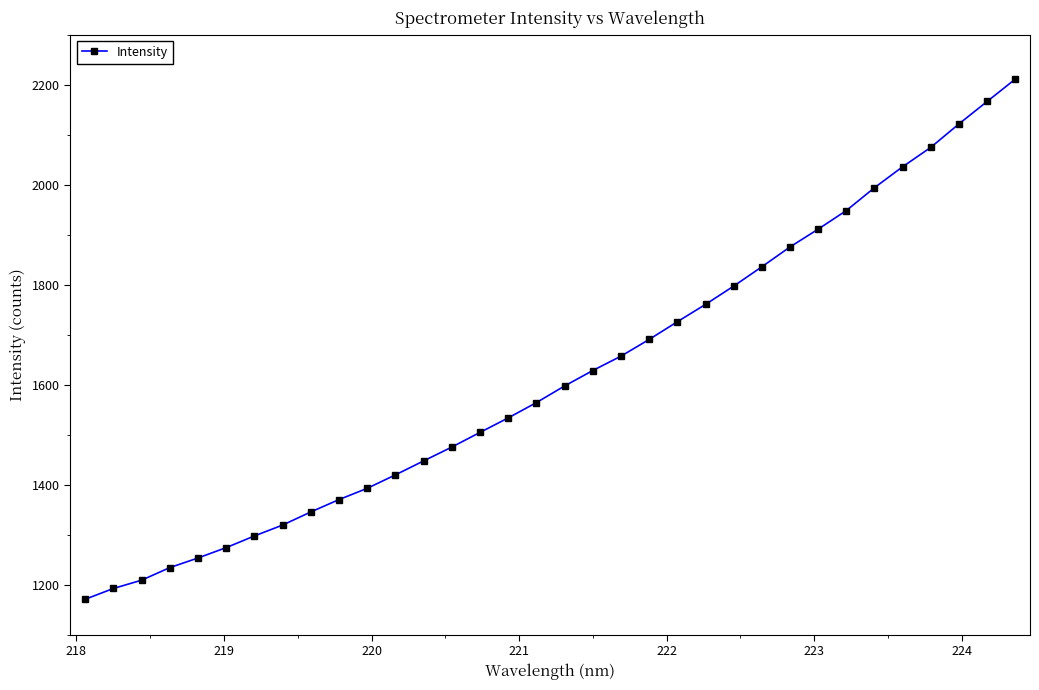

What is the average value?

1618.6